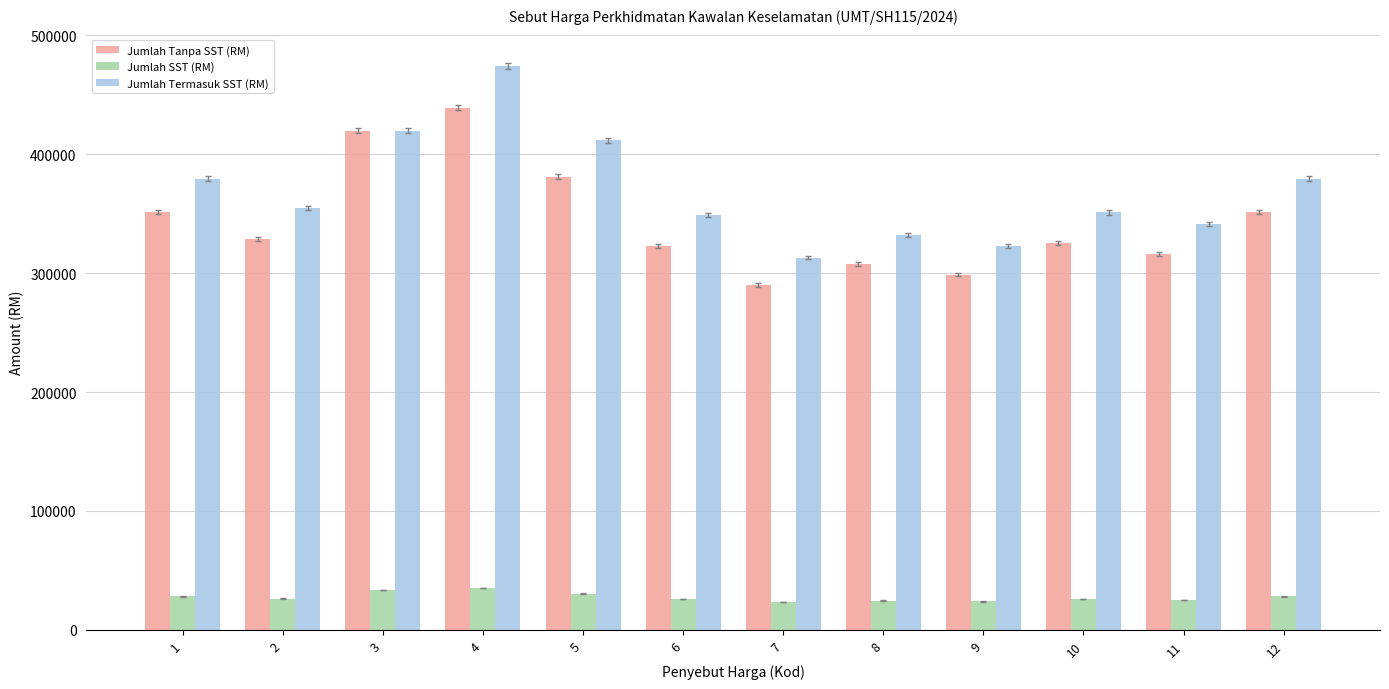

Rank the series at 11 from lowest to highest value.

Jumlah SST (RM), Jumlah Tanpa SST (RM), Jumlah Termasuk SST (RM)